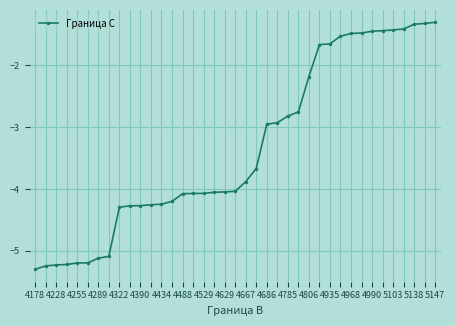

What is the minimum value shown in the chart?

-5.3